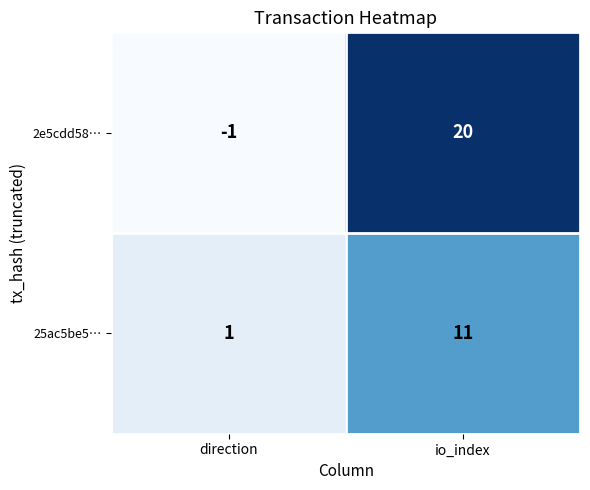

How many values in 2e5cdd58… are below zero?

1